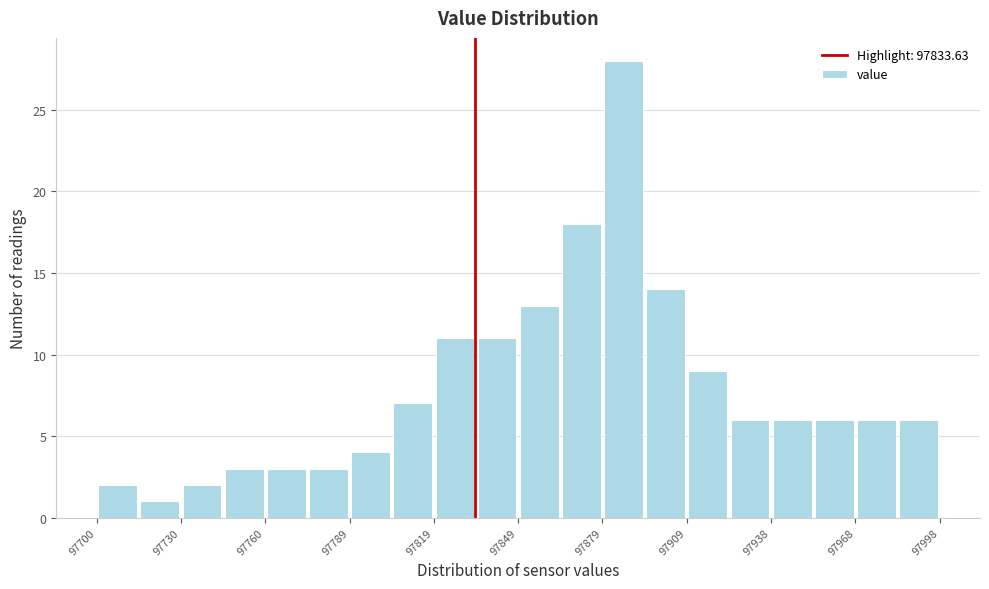

Read against the x-axis, roughly where is the centre of the tallest bar?

97885